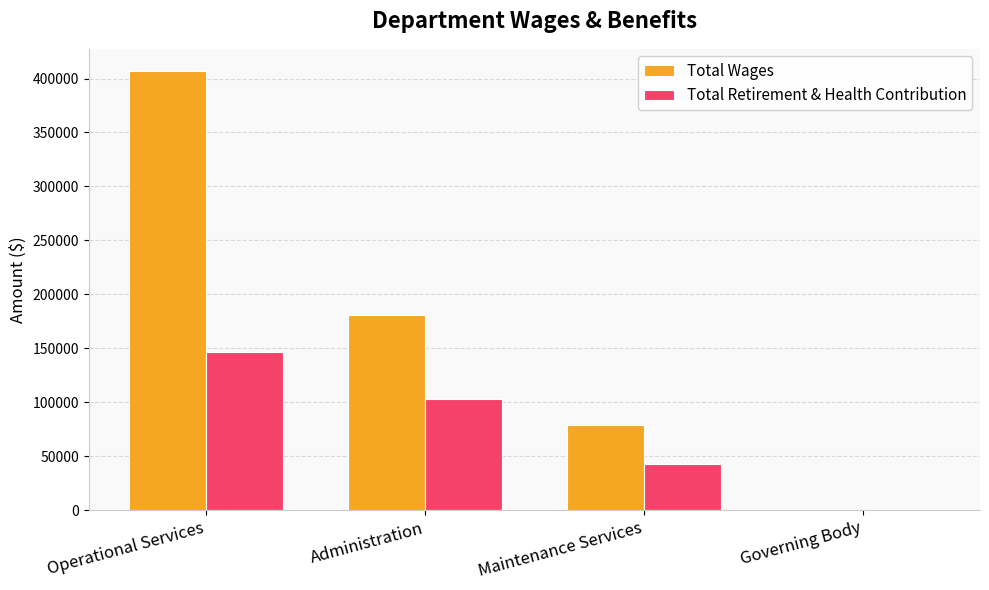

Between Operational Services and Administration, which series saw the biggest shift?

Total Wages